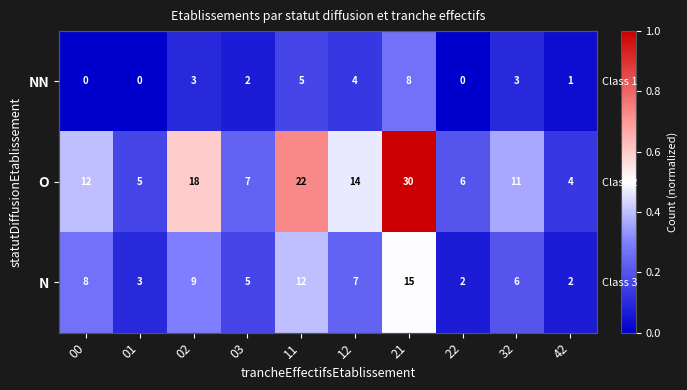

Is the value of O at 00 greater than the value of N at 22?

Yes